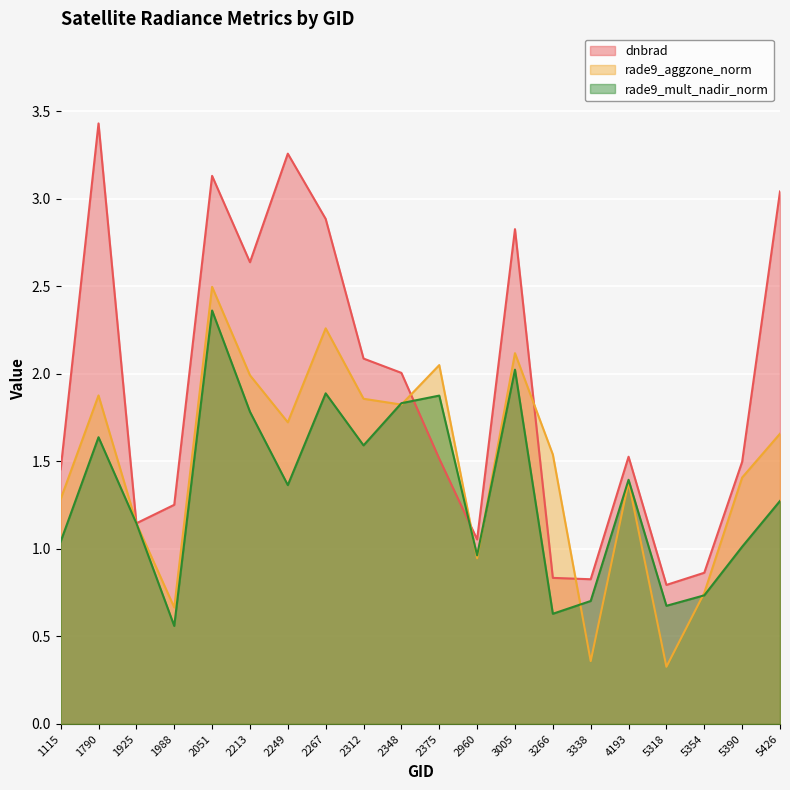

Rank the series by their average value, from highest to lowest.

dnbrad, rade9_aggzone_norm, rade9_mult_nadir_norm